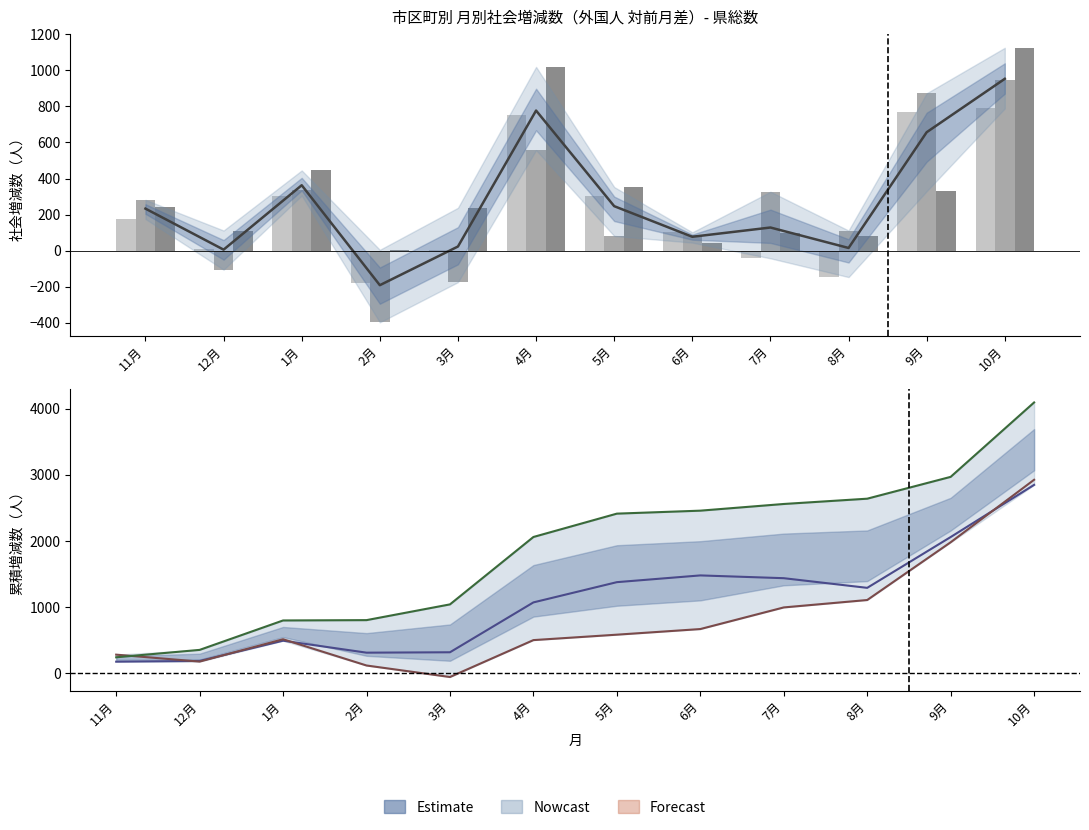

How many data points in 29.11～30.10 are less than 584?

6